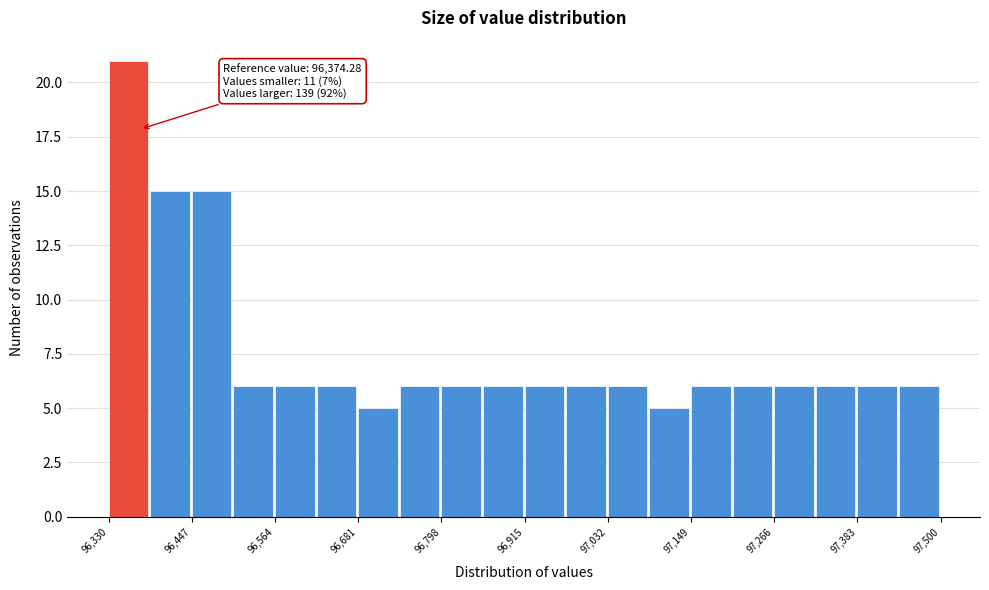

Read against the x-axis, roughly where is the centre of the tallest bar?

96360